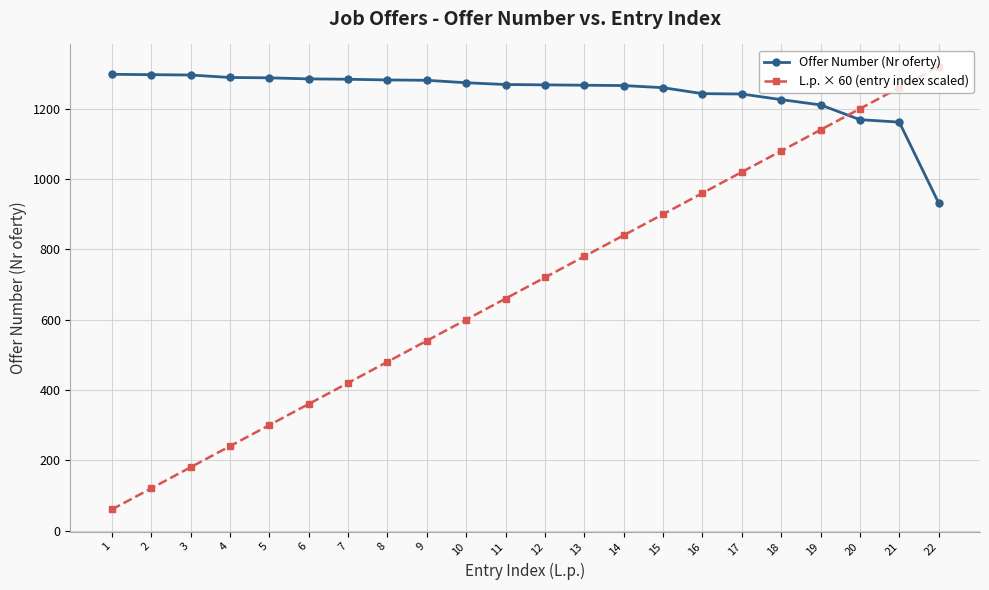

What is the minimum value for L.p. × 60 (entry index scaled)?

60